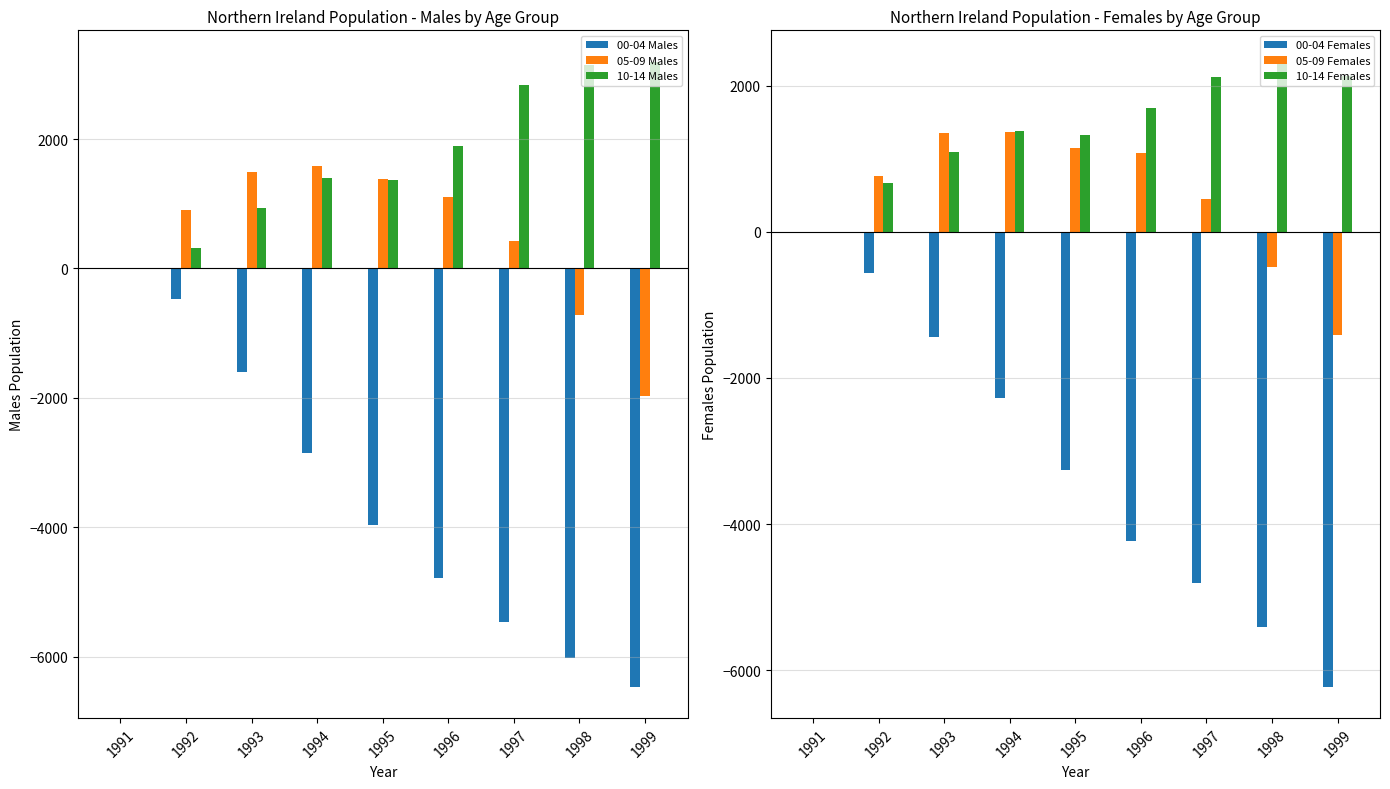

Which category has the lowest value across all series?

1999